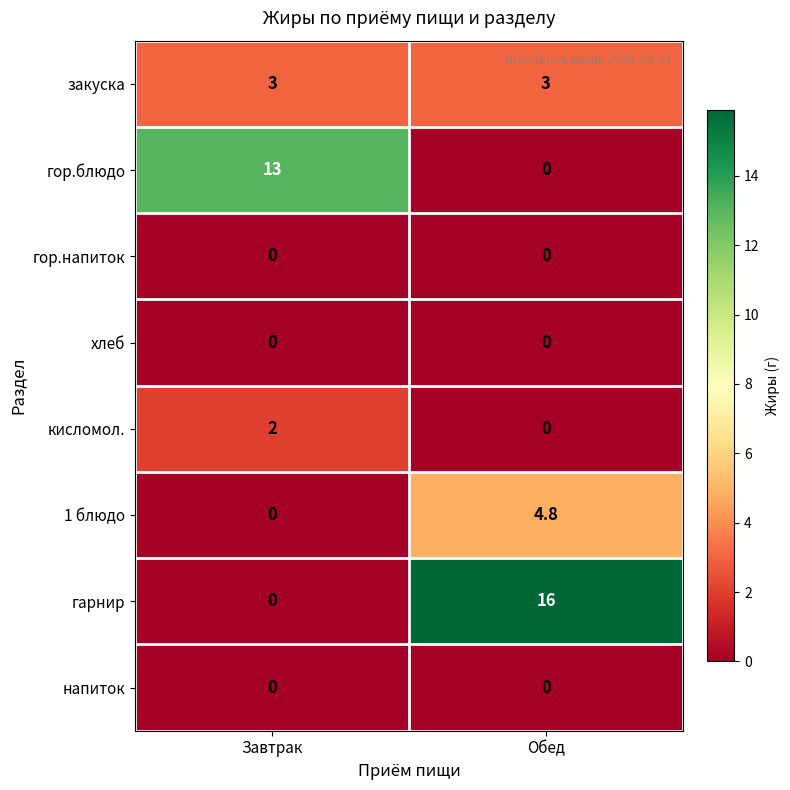

Which category has the highest value across all series?

Обед